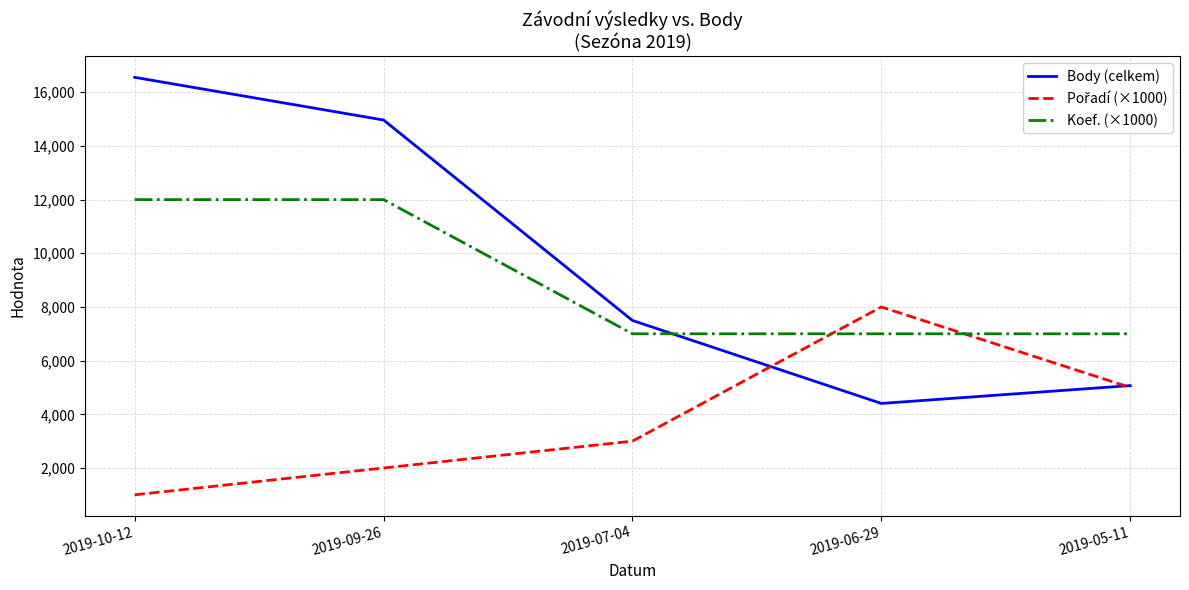

What is the minimum value for Body (celkem)?

4405